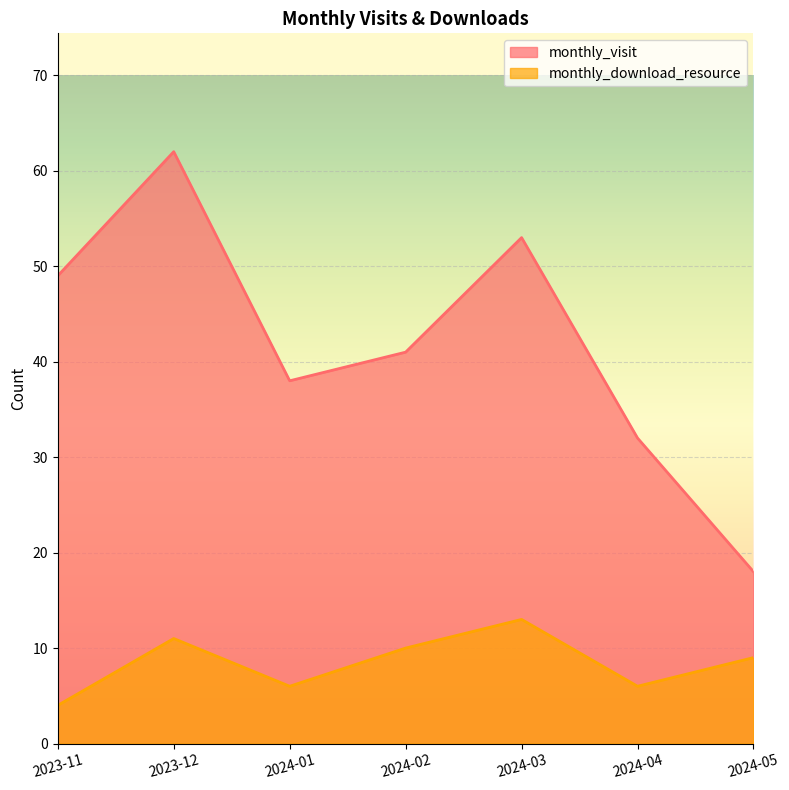

Where does the monthly_visit series first go above 41?

2023-11